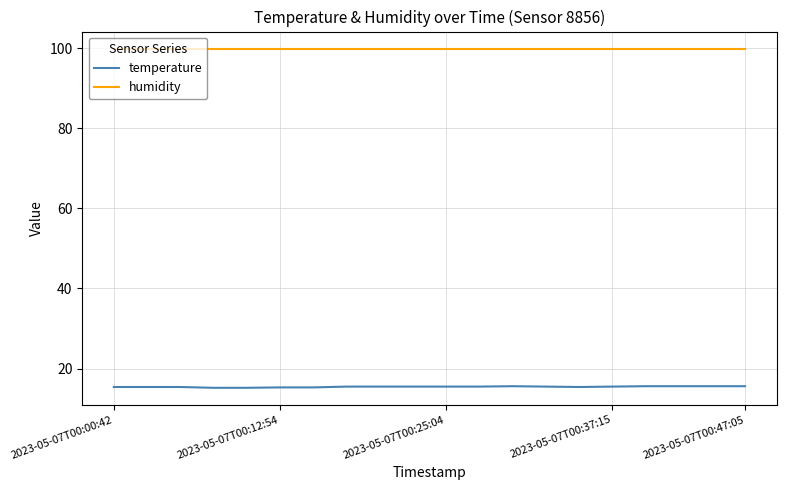

Which series has the largest total across all categories?

humidity